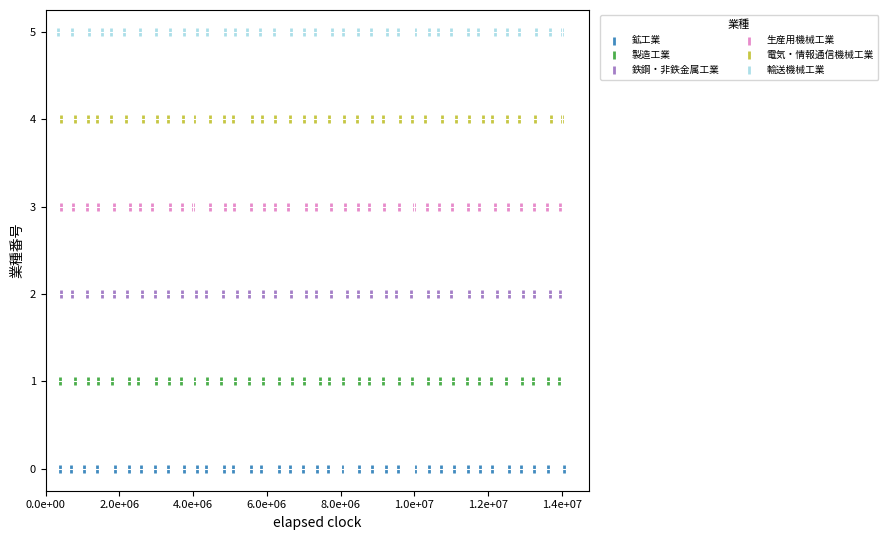

Which series reaches the minimum Y coordinate?

鉱工業